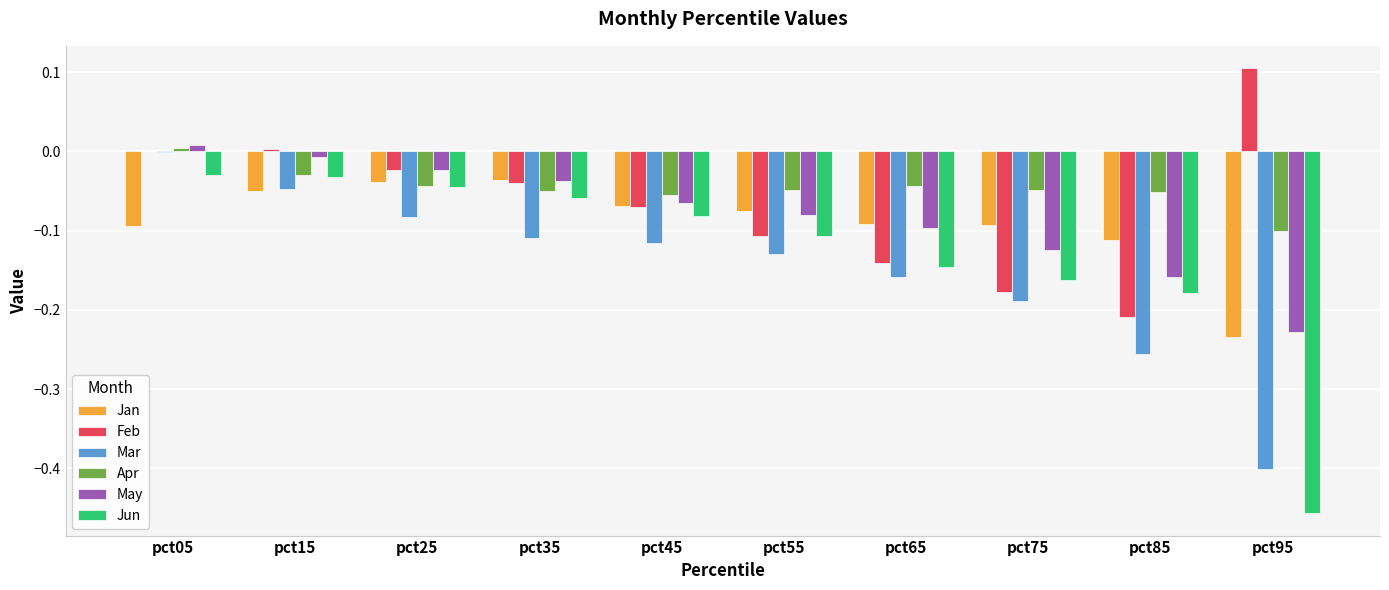

What is the sum of all Jun values?

-1.3